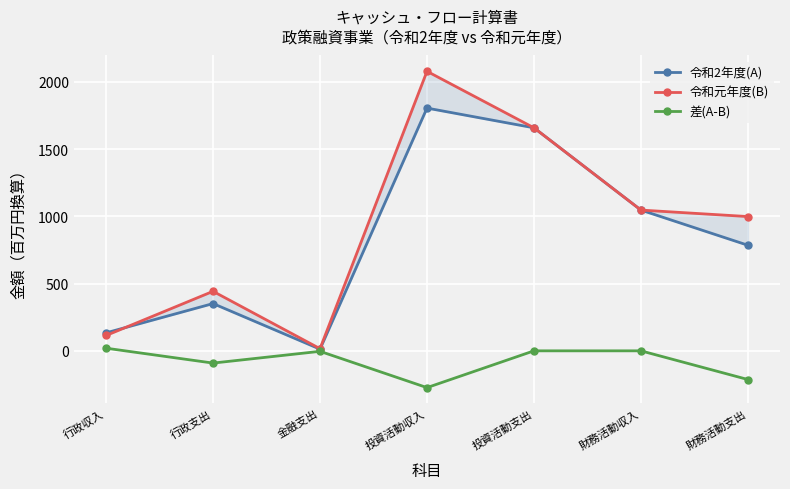

How many intersections are there between 令和2年度(A) and 令和元年度(B)?

1